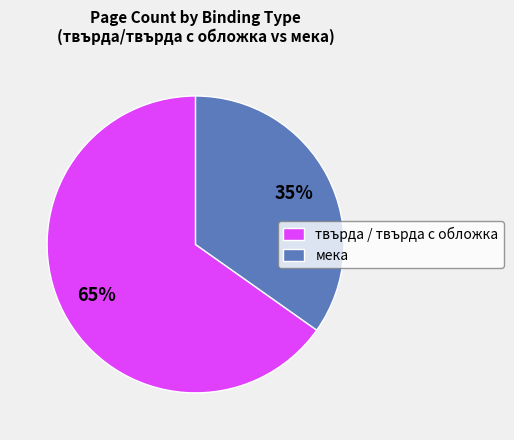

Does any single category account for the majority?

Yes